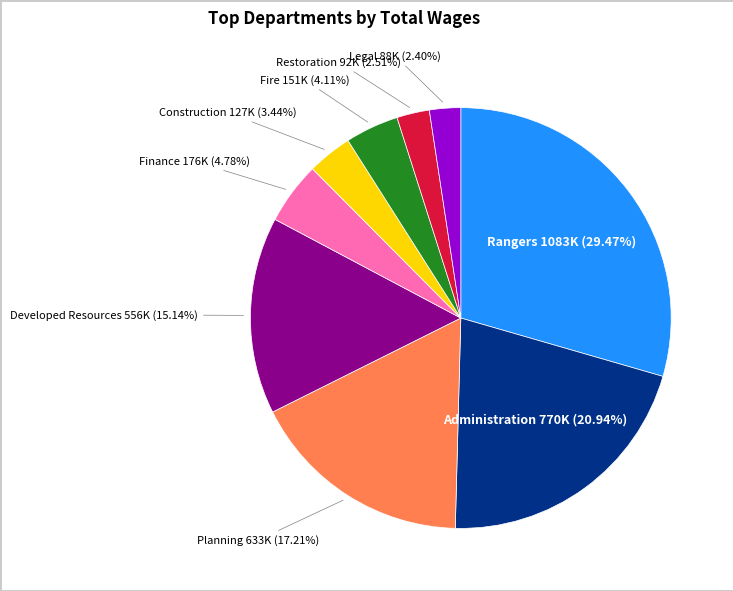

How many segments does this pie chart have?

9